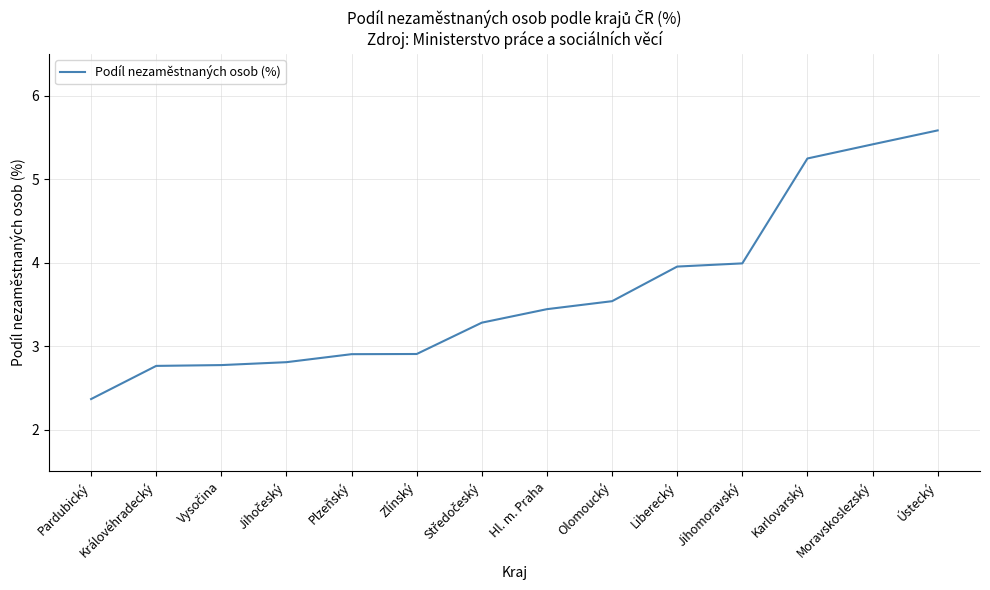

Reading left to right, extract all data points from this chart.

2.4	2.8	2.8	2.8	2.9	2.9	3.3	3.4	3.5	4.0	4.0	5.2	5.4	5.6